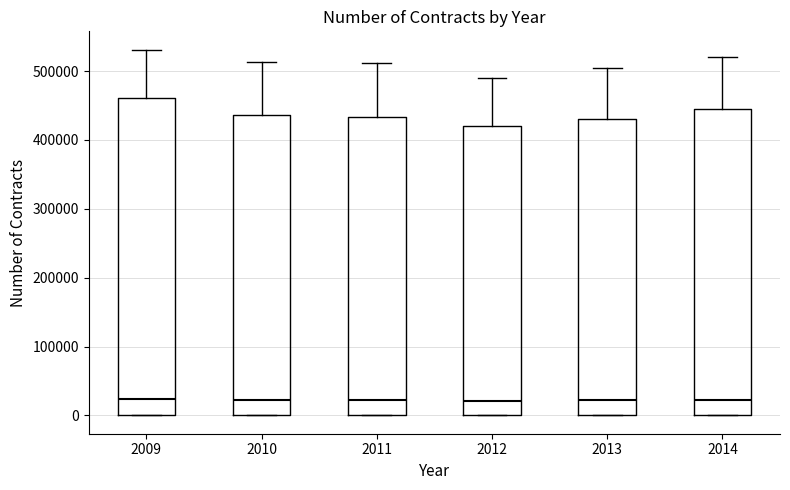

Reading left to right, read every box against the y-axis: the position of its median line, the range the box covers, and the ends of its whiskers. The values are not printed on the chart, so give them approximately, as read against the axis.

2009: median 20000, box 0 to 460000, whiskers 0 to 530000
2010: median 20000, box 0 to 440000, whiskers 0 to 510000
2011: median 20000, box 0 to 430000, whiskers 0 to 510000
2012: median 20000, box 0 to 420000, whiskers 0 to 490000
2013: median 20000, box 0 to 430000, whiskers 0 to 510000
2014: median 20000, box 0 to 450000, whiskers 0 to 520000